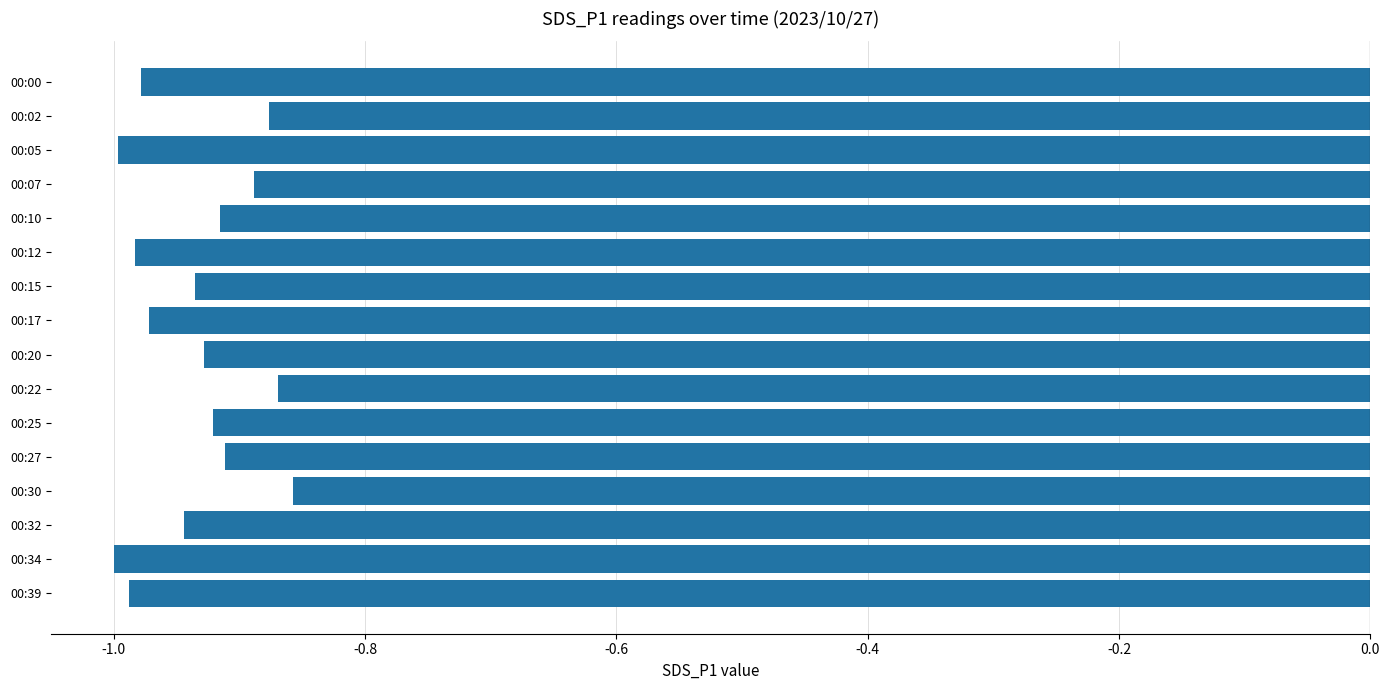

What is the difference between the maximum and minimum values?

0.1